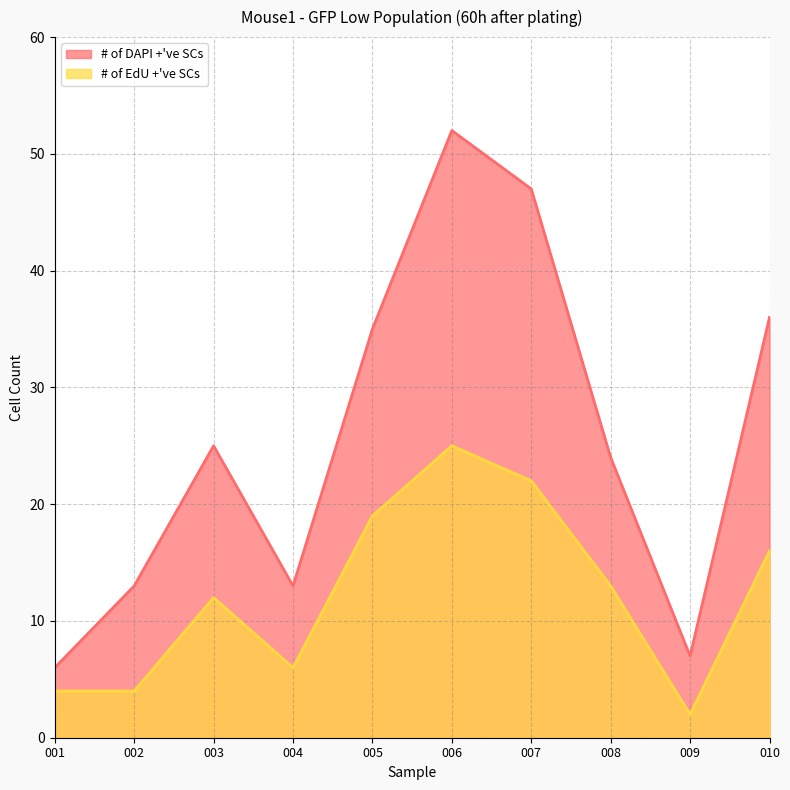

What are all the series names shown in the legend?

# of DAPI +'ve SCs, # of EdU +'ve SCs